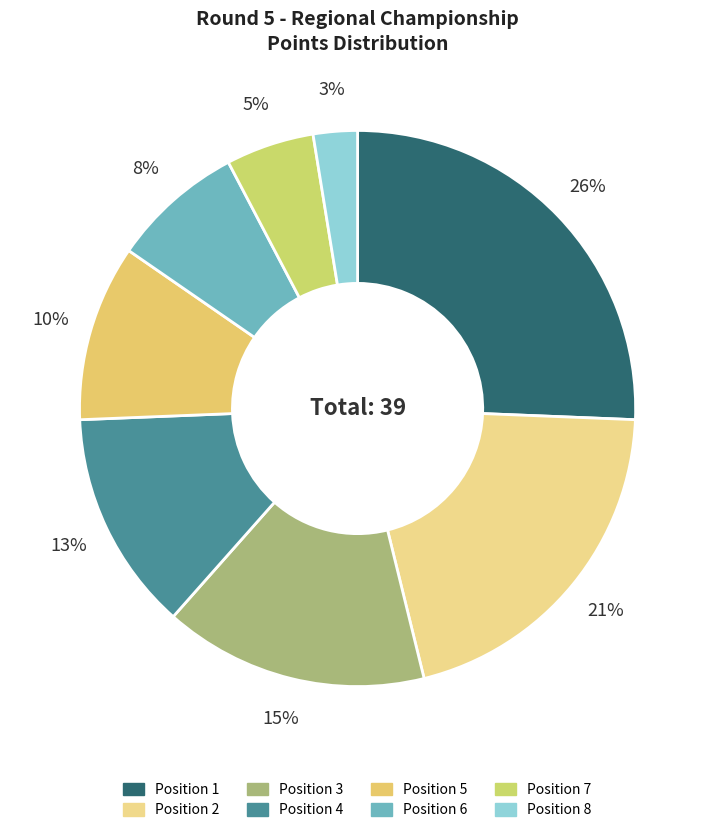

Rank the categories by value from lowest to highest.

Position 8, Position 7, Position 6, Position 5, Position 4, Position 3, Position 2, Position 1